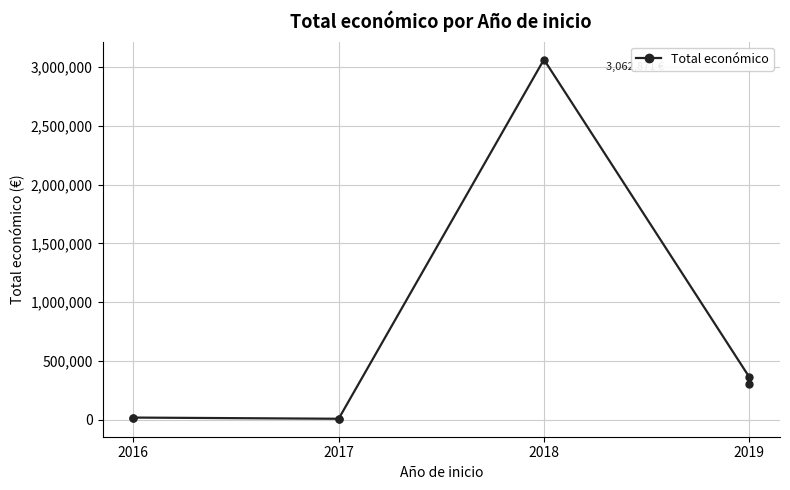

The chart shows a value of 71465 at 2019. True or false?

False